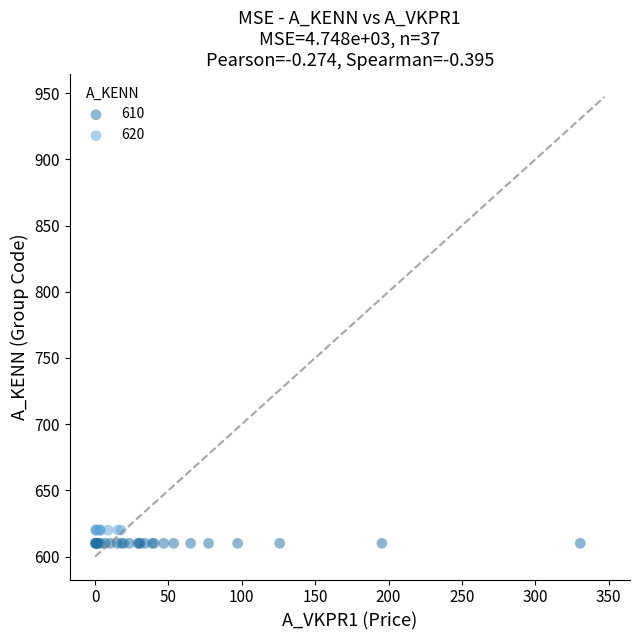

What are all the series names shown in the legend?

610, 620